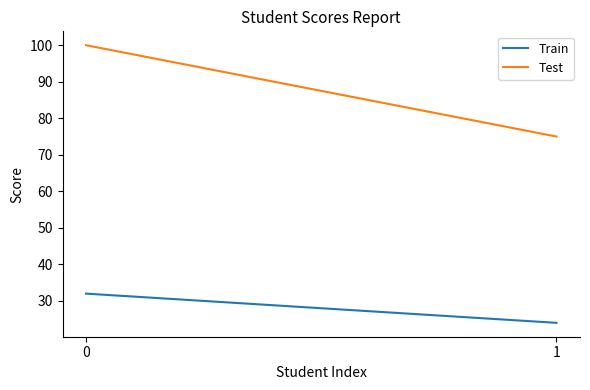

List the labels in order of Test value, smallest first.

1, 0